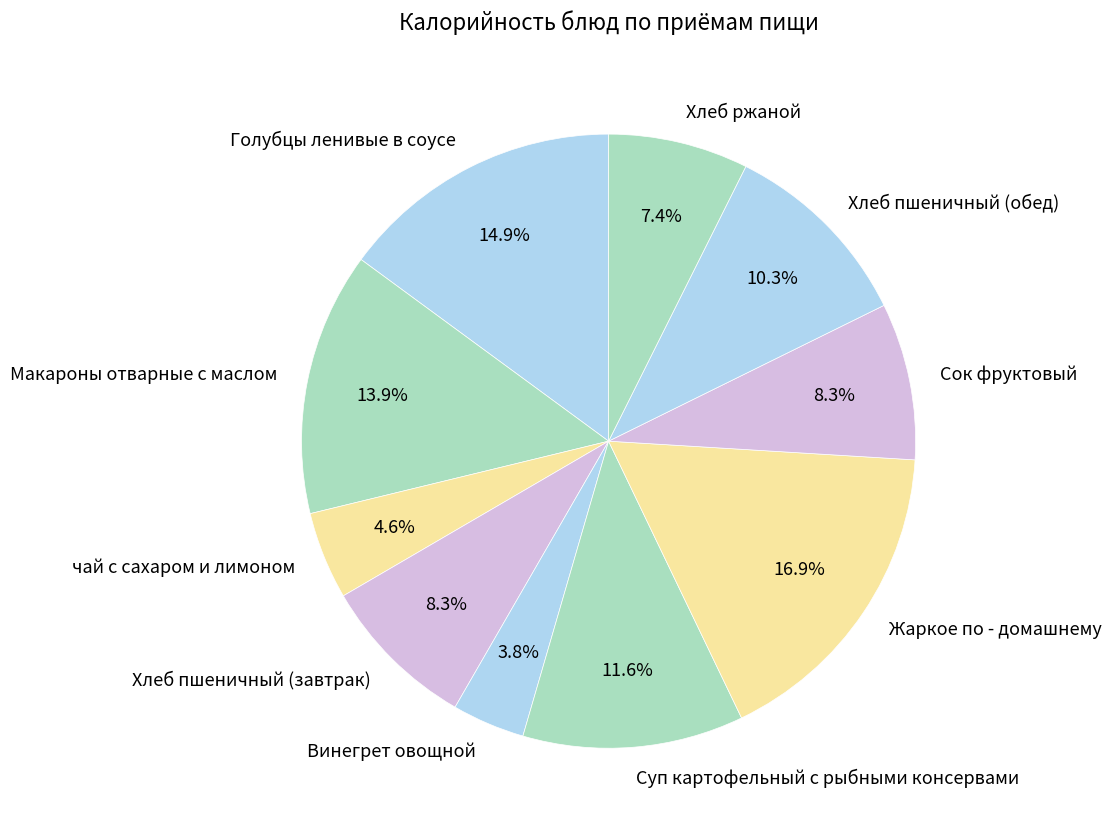

Which has a higher value, чай с сахаром и лимоном or Хлеб ржаной?

Хлеб ржаной